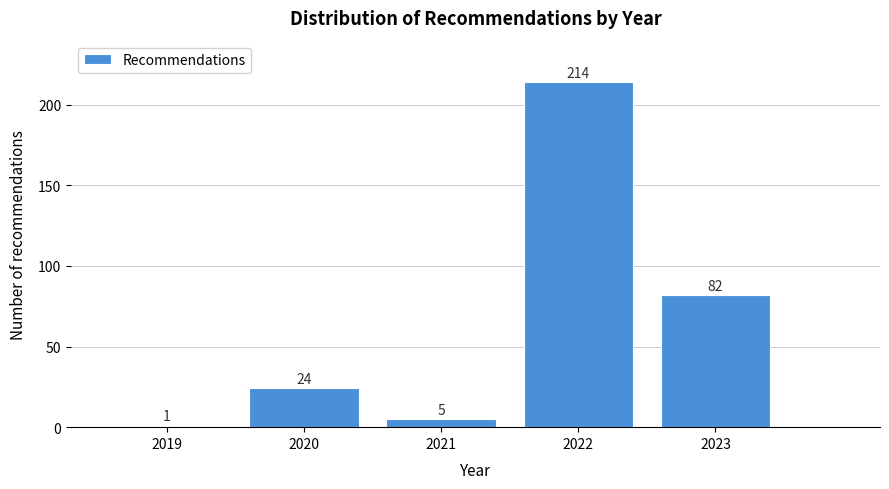

Reading left to right, list all the values displayed in this chart.

1	24	5	214	82